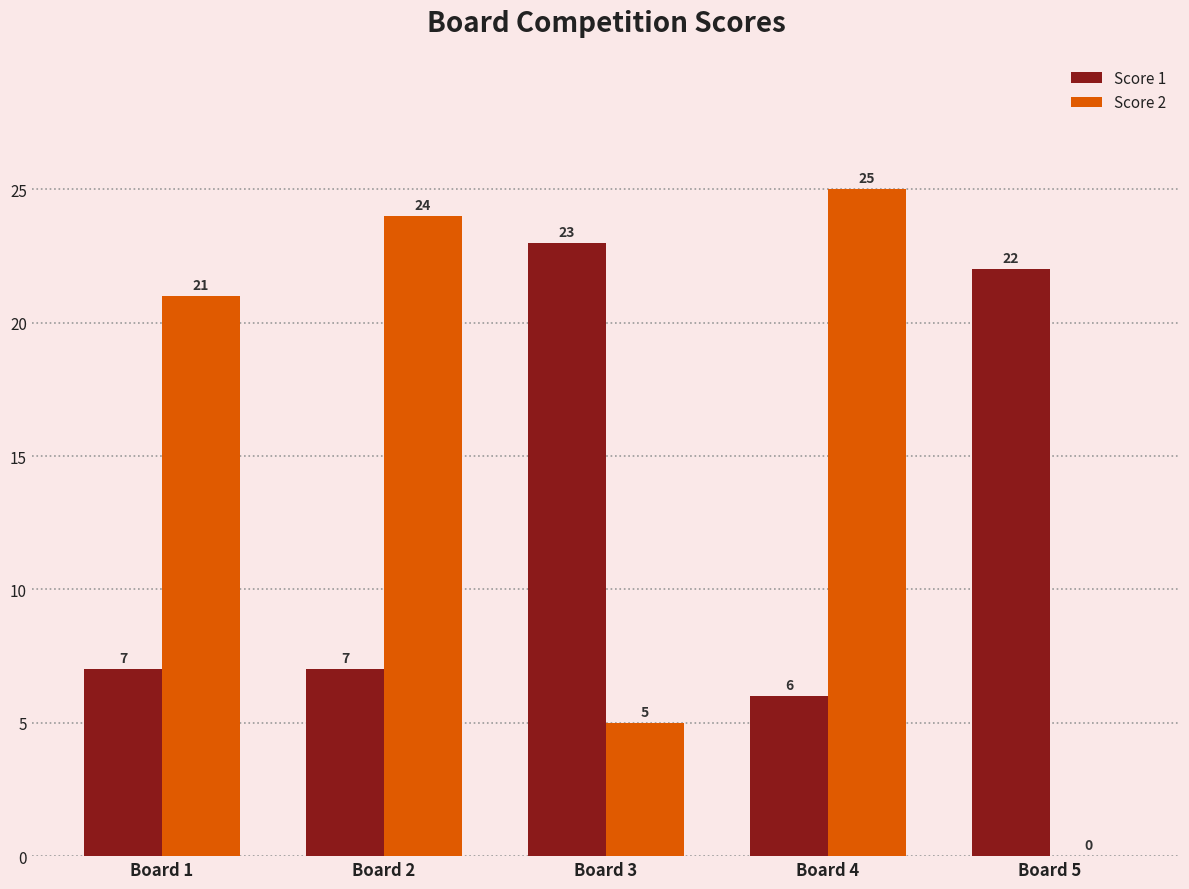

Read the Score 2 value at Board 3, to the nearest 5.

5